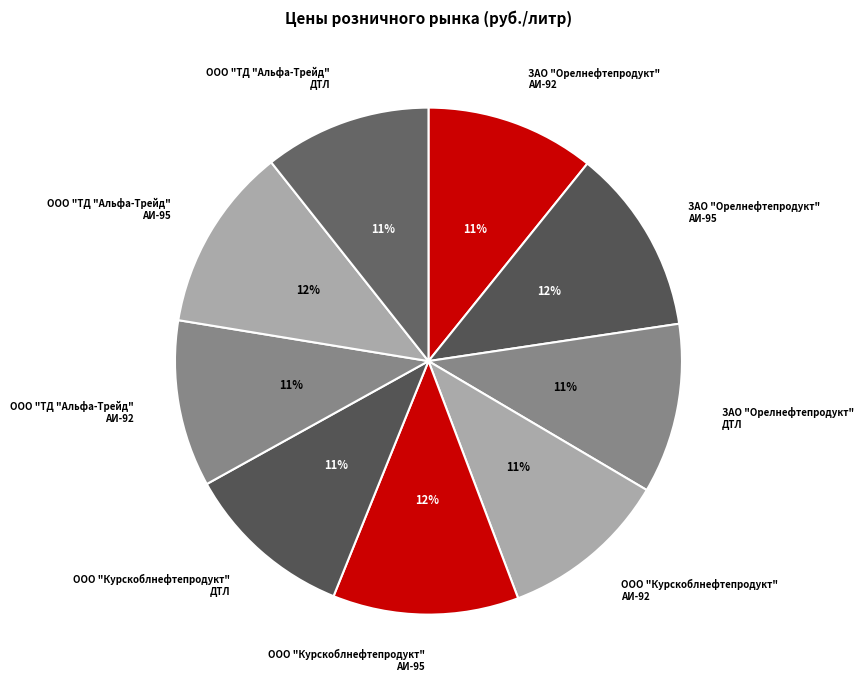

Is there a majority slice in this chart?

No